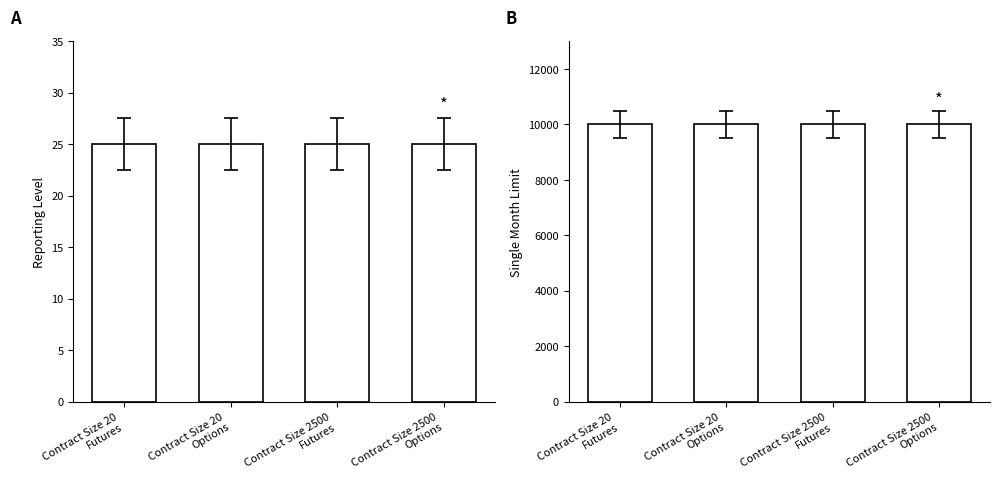

What is the sum of all Reporting Level values?

100